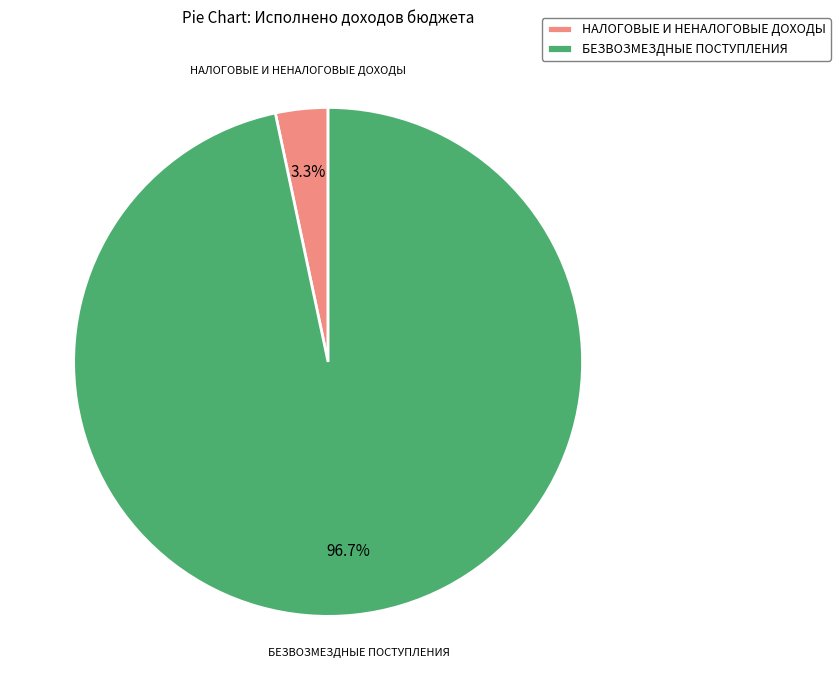

Which category accounts for the majority?

БЕЗВОЗМЕЗДНЫЕ ПОСТУПЛЕНИЯ